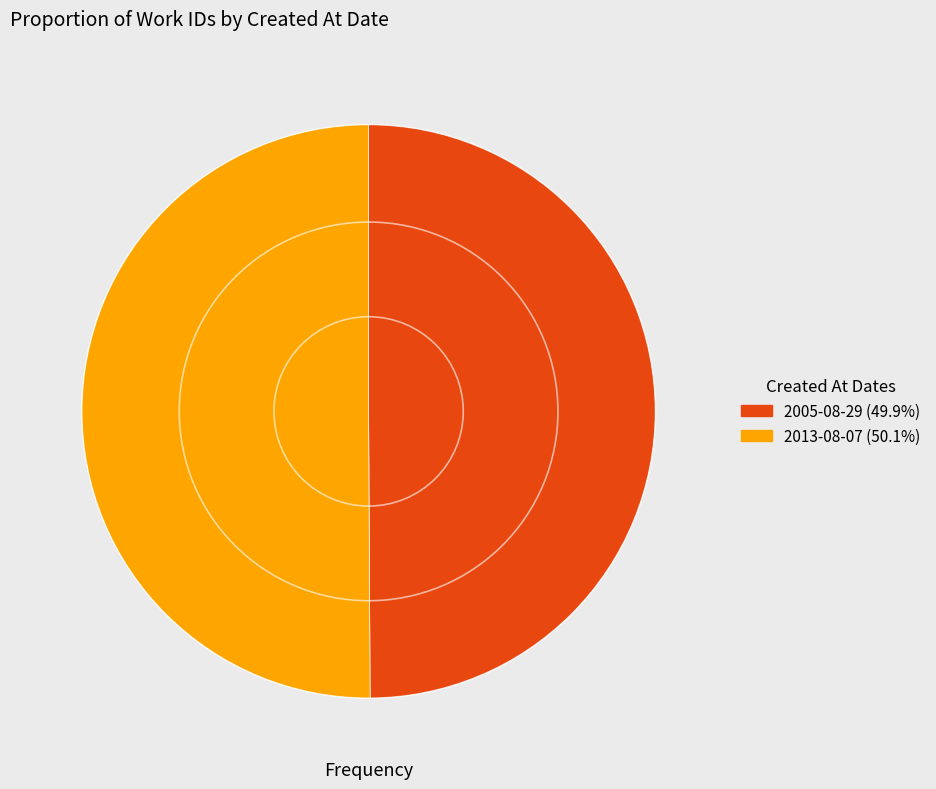

Combined, do 2005-08-29 (49.9%) and 2013-08-07 (50.1%) account for over 50%?

Yes